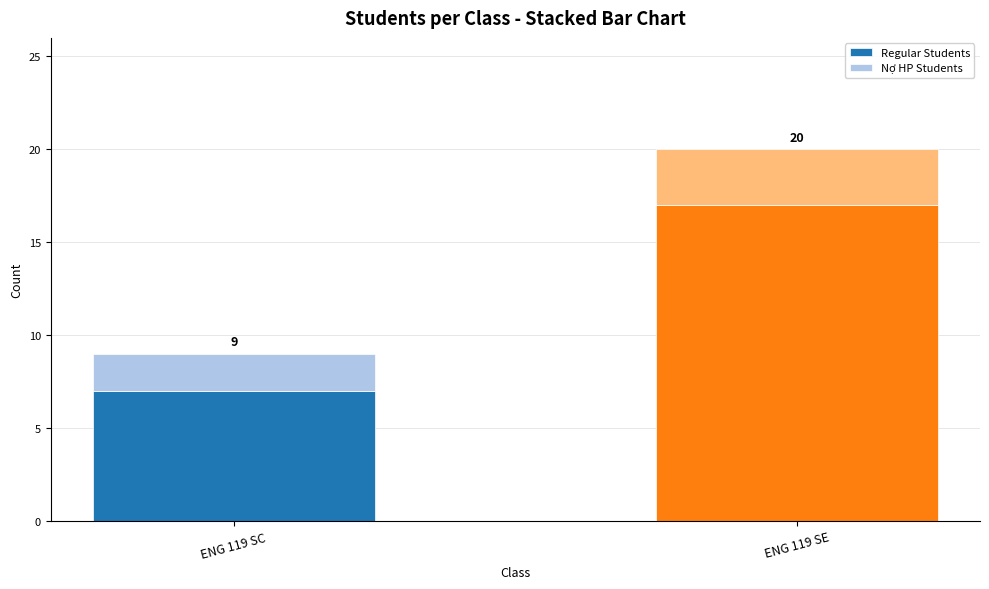

Does the chart contain any negative values?

No